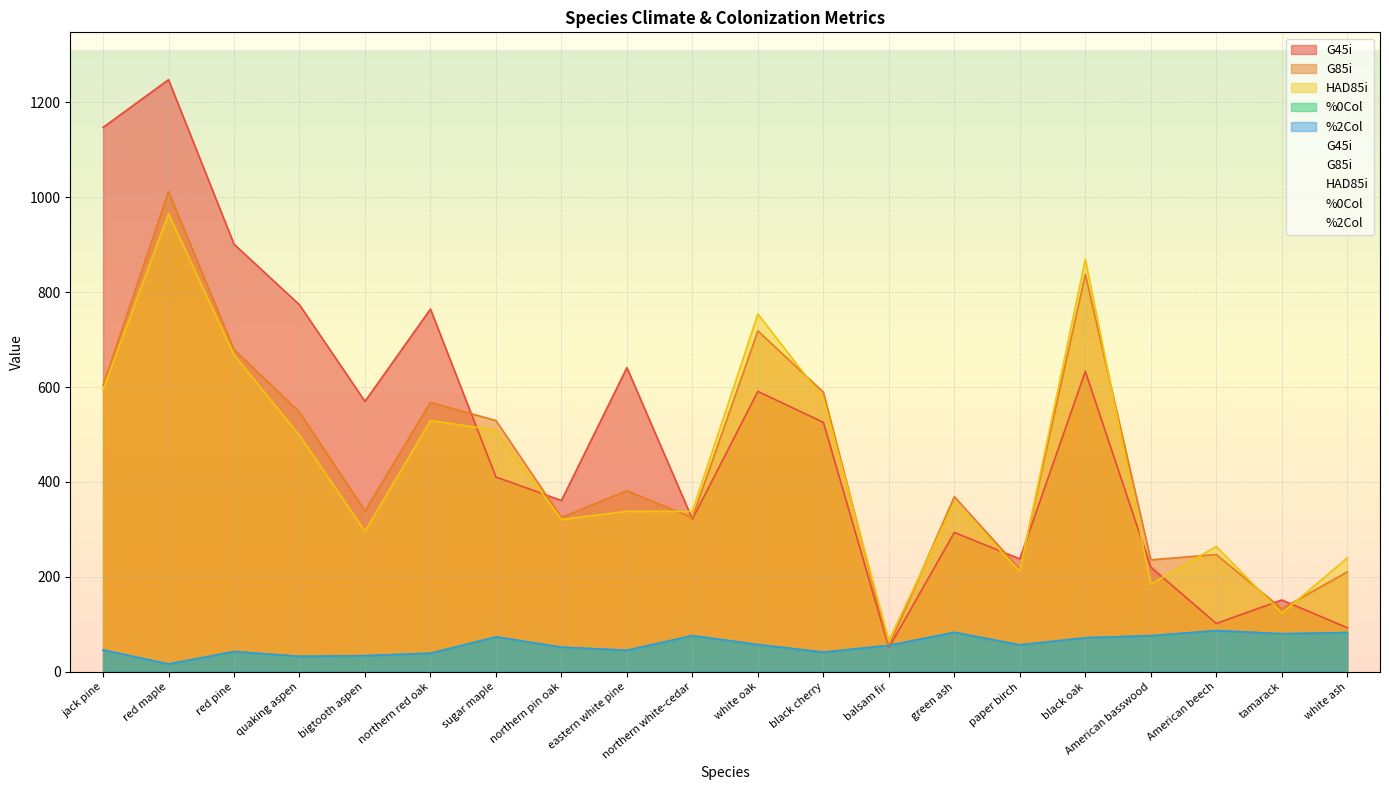

What is the difference between the highest and lowest values at white ash?

157.2